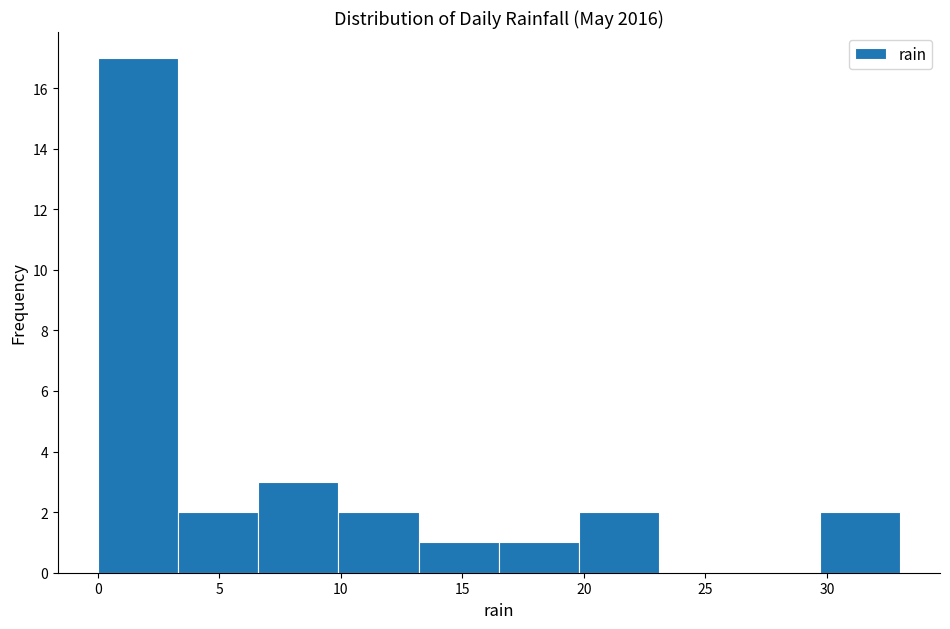

Reading left to right, list every bar in this chart as the range it spans on the x-axis followed by its height. Neither the bar edges nor the heights are printed on the chart, so give them approximately, as read against the axes.

0.0 to 3.3: 17
3.3 to 6.6: 2
6.6 to 9.9: 3
9.9 to 13.2: 2
13.2 to 16.5: 1
16.5 to 19.8: 1
19.8 to 23.1: 2
23.1 to 26.4: 0
26.4 to 29.7: 0
29.7 to 33.0: 2